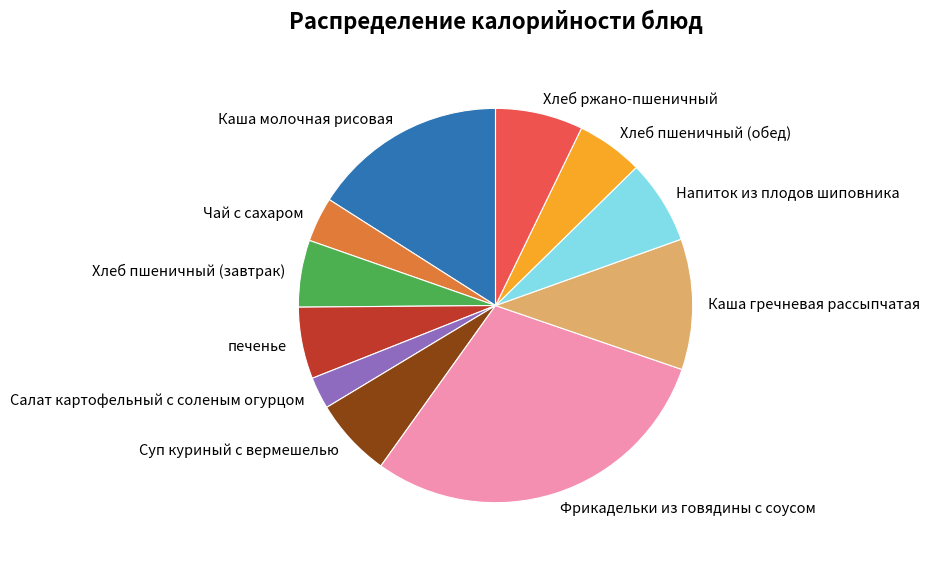

Is the sum of Хлеб ржано-пшеничный and печенье greater than half?

No